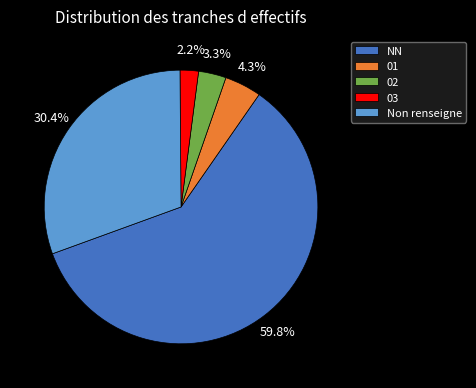

Count the number of slices in the pie.

5